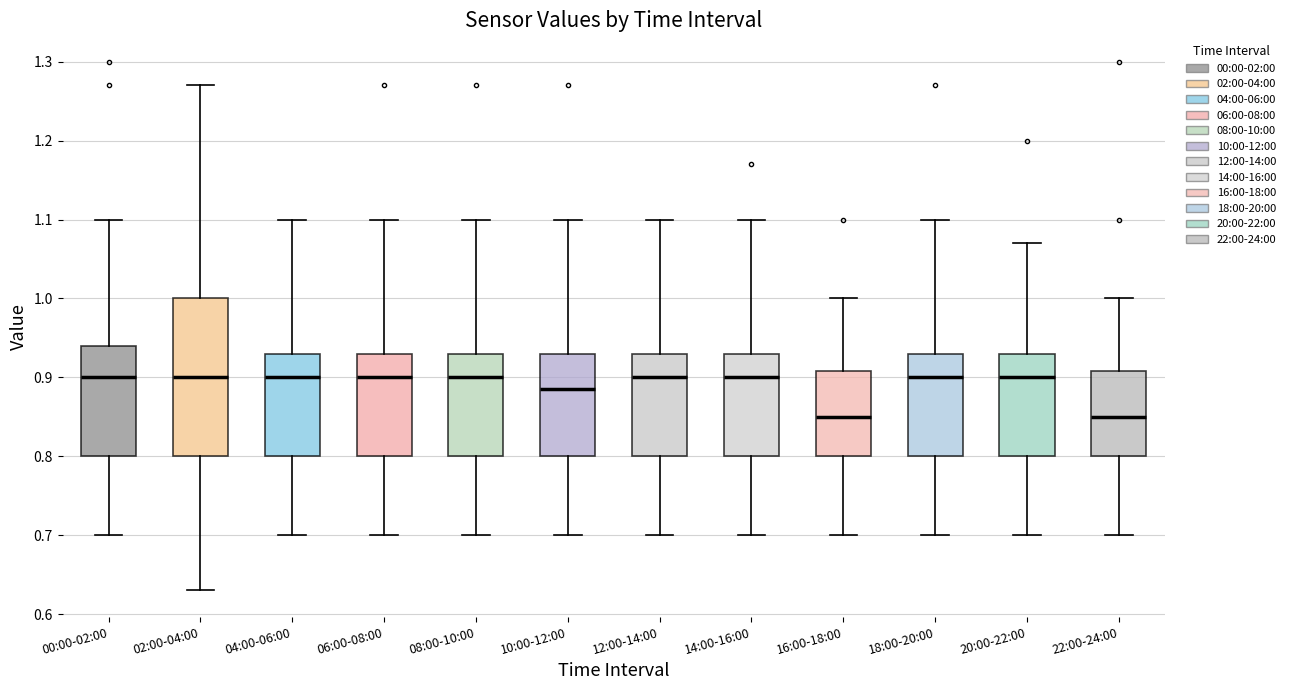

Comparing the boxes themselves (not the whiskers), which one is the tallest?

02:00-04:00